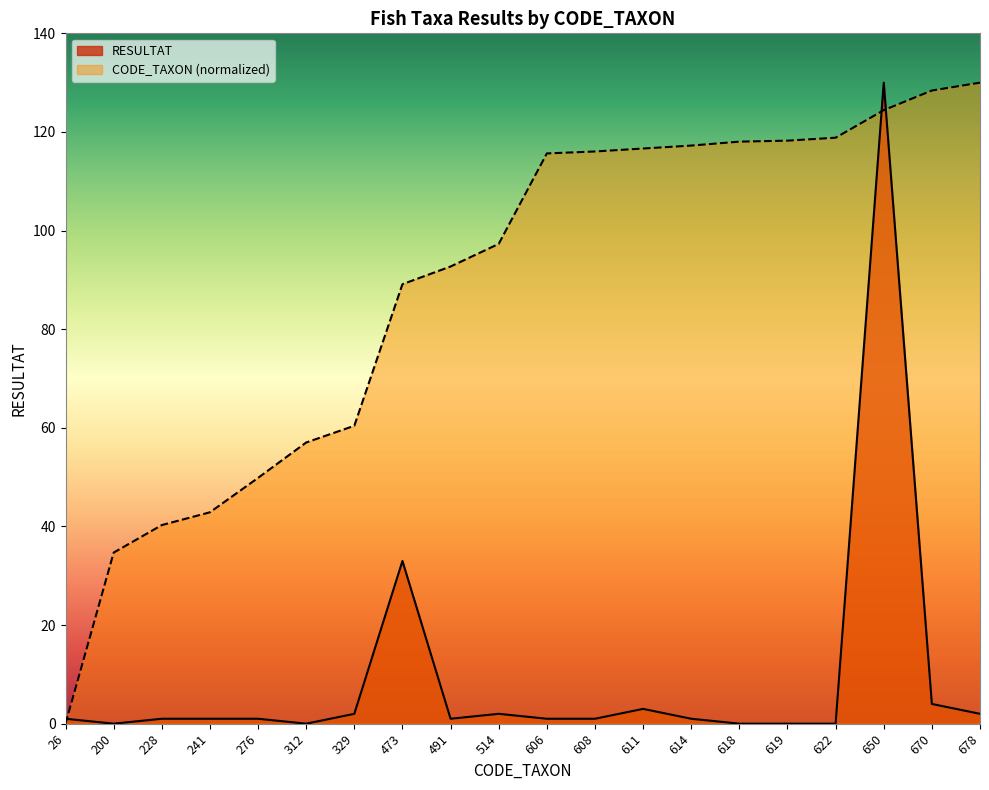

What is the maximum value for Total RESULTAT per CODE_TAXON?

130.0